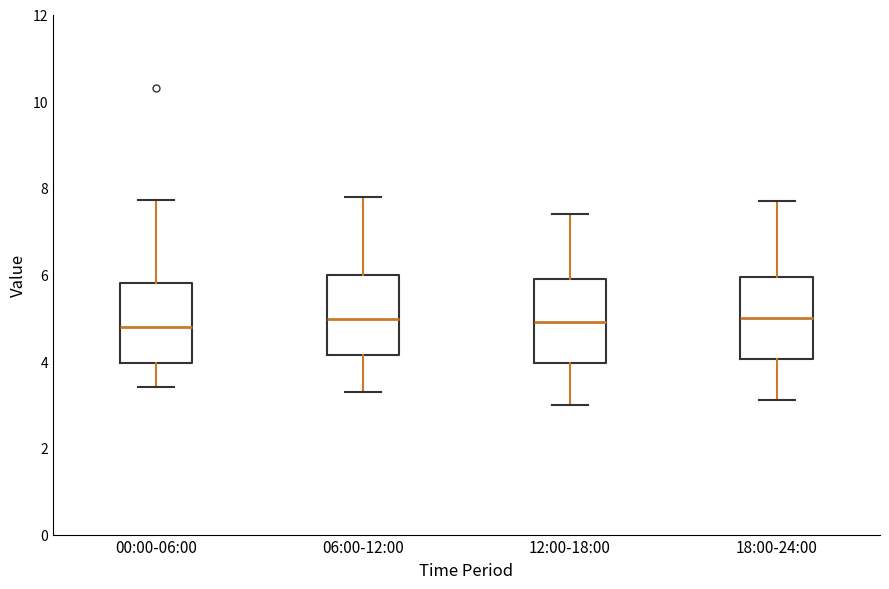

Reading left to right, read every box against the y-axis: the position of its median line, the range the box covers, and the ends of its whiskers. The values are not printed on the chart, so give them approximately, as read against the axis.

00:00-06:00: median 4.8, box 4.0 to 5.8, whiskers 3.4 to 7.8
06:00-12:00: median 5.0, box 4.2 to 6.0, whiskers 3.4 to 7.8
12:00-18:00: median 5.0, box 4.0 to 6.0, whiskers 3.0 to 7.4
18:00-24:00: median 5.0, box 4.0 to 6.0, whiskers 3.2 to 7.8